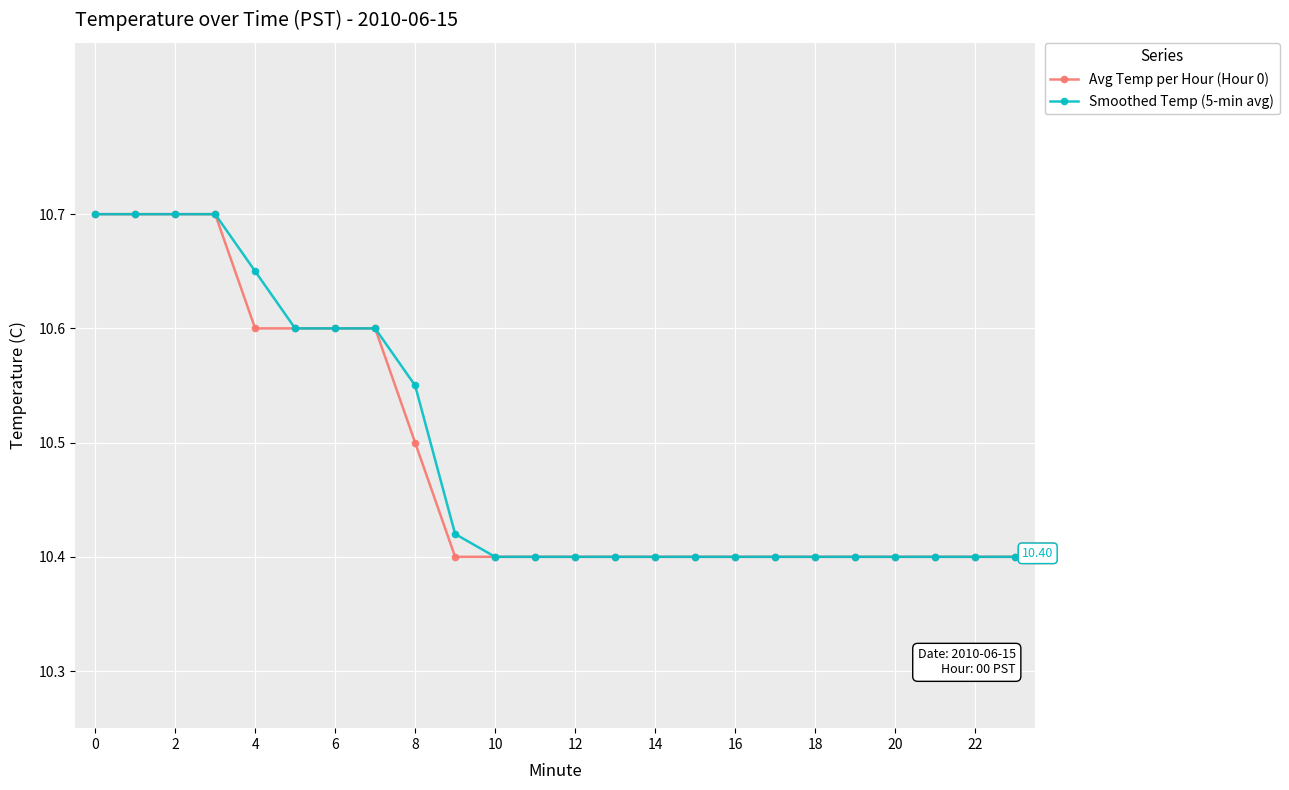

What is the value of the Avg Temp per Hour (Hour 0) point at the 9th from the left?

10.5